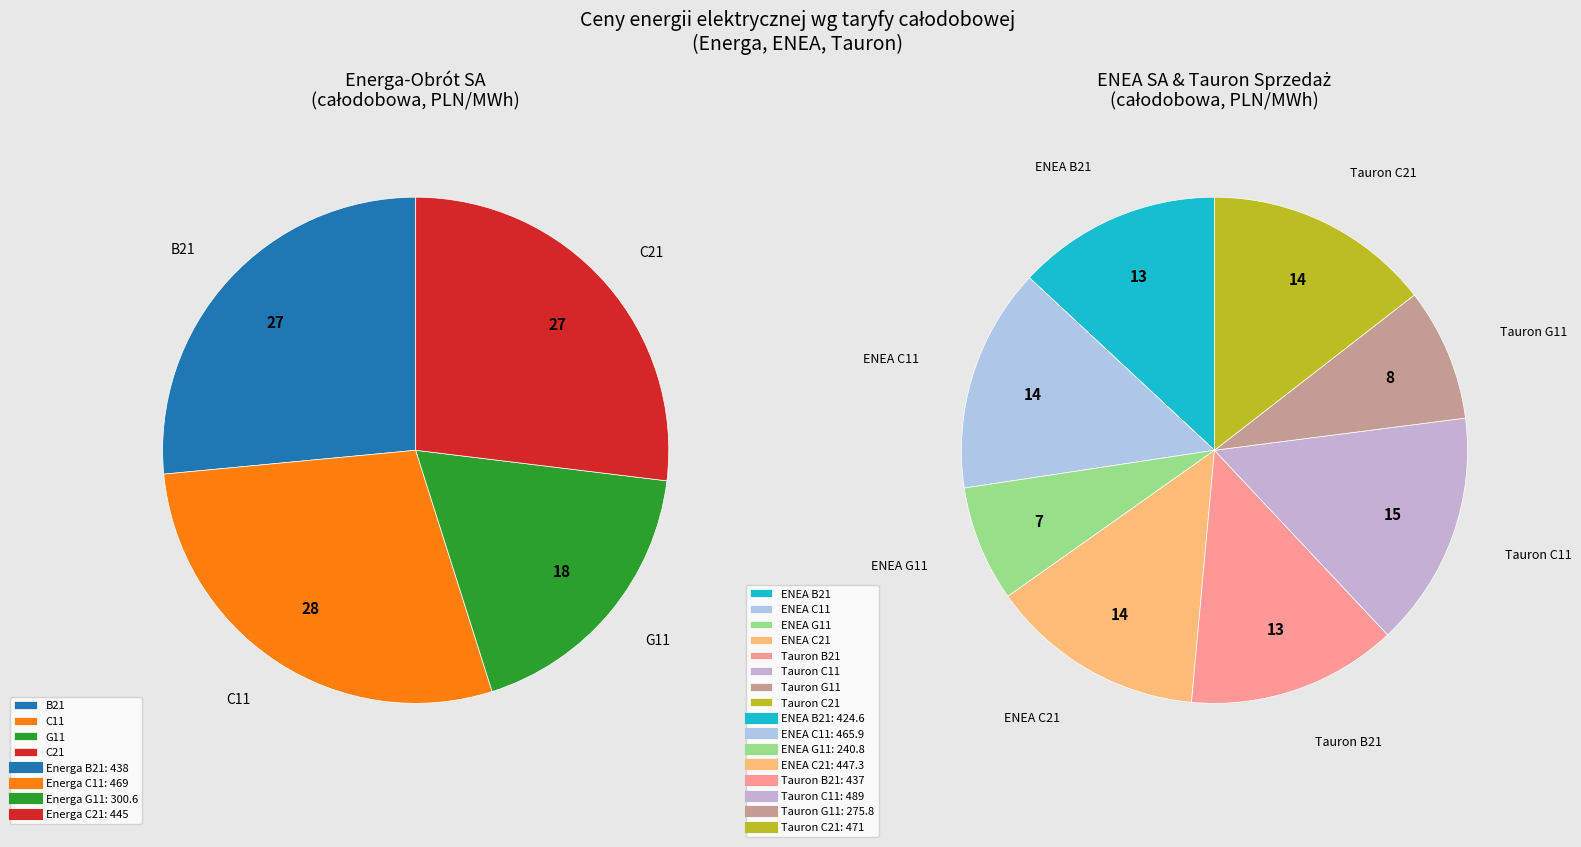

What percentage is the C11 slice, to the nearest percent?

28%